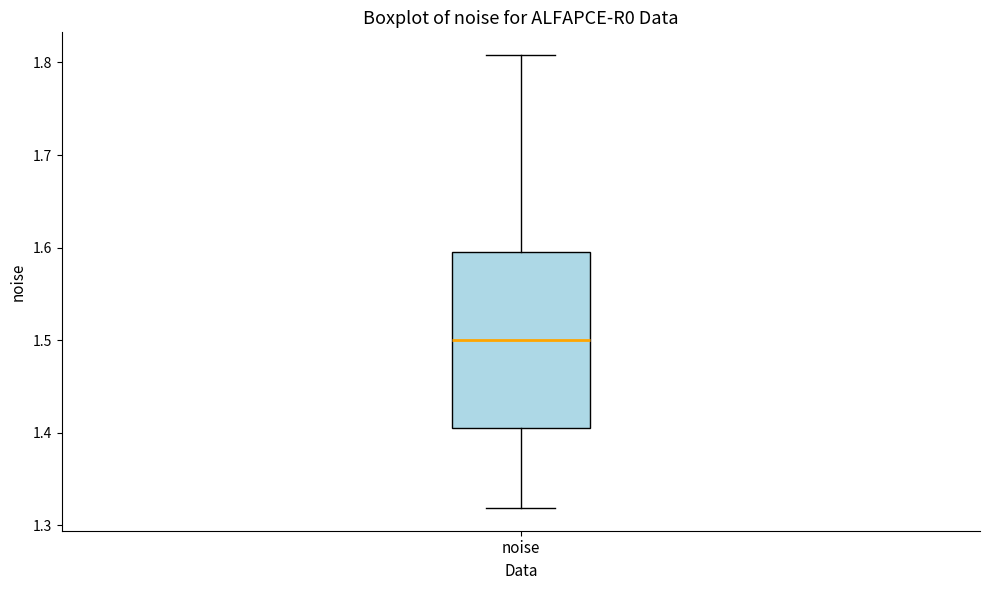

Read this box plot against the y-axis: the position of the median line, the range covered by the box, and the ends of both whiskers. The values are not printed on the chart, so give them approximately, as read against the axis.

median 1.50, box 1.41 to 1.60, whiskers 1.32 to 1.81